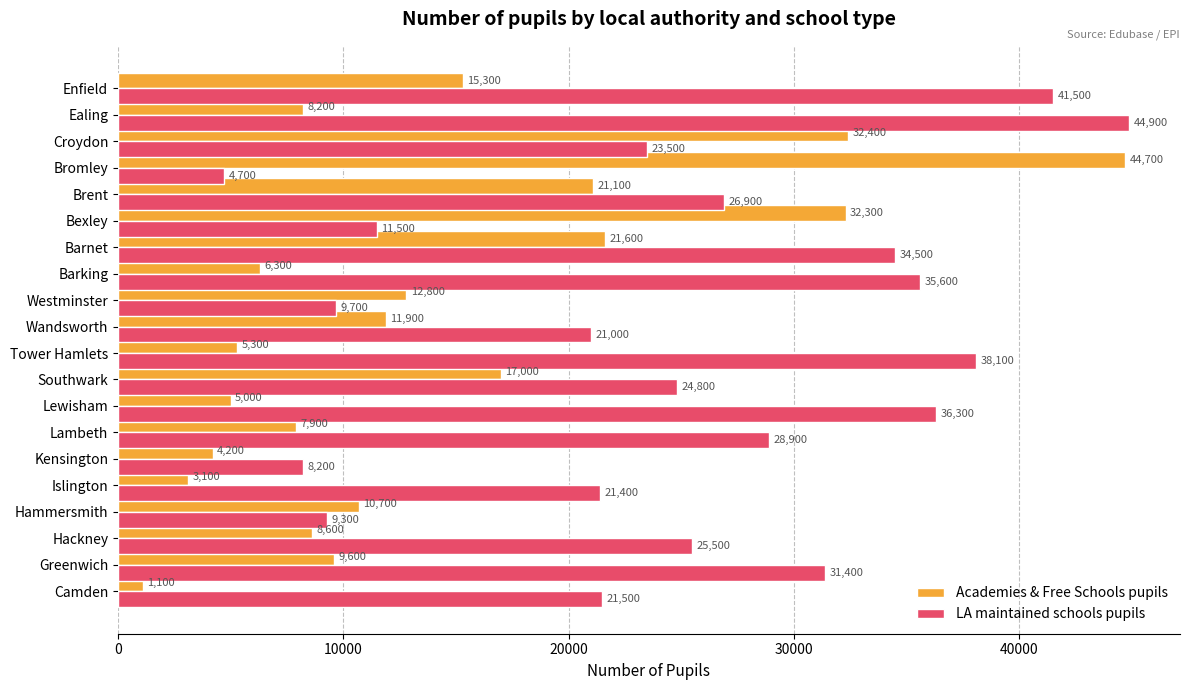

At which label is Academies & Free Schools pupils closest to 22900?

Barnet